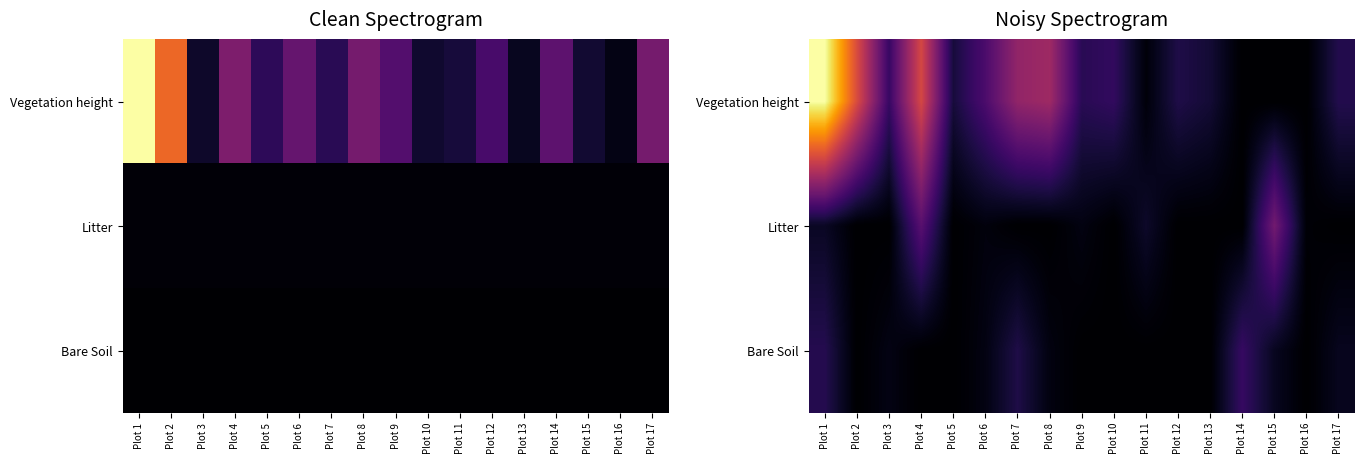

What is the difference between the maximum and minimum values in the Vegetation height series?

85.0